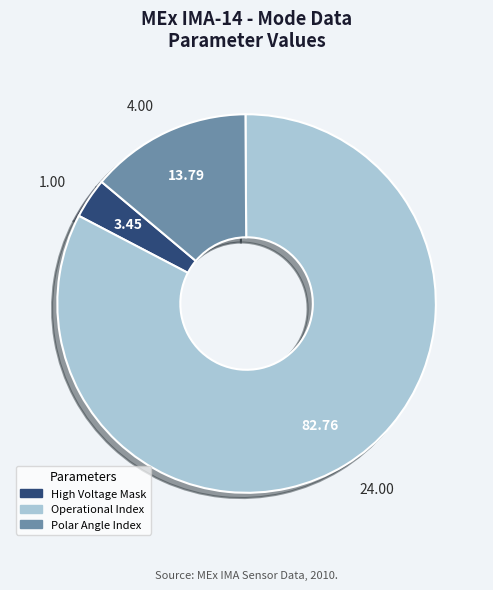

Is there any slice that represents more than half of the pie?

Yes